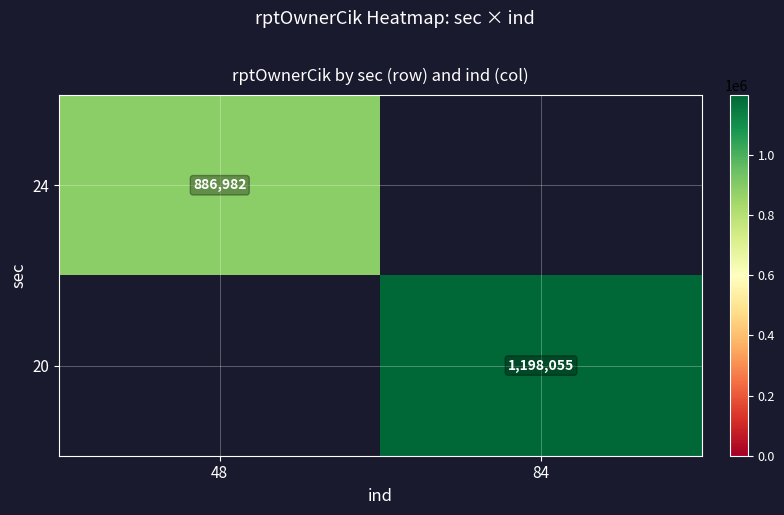

Is it true that 24 equals 515902 at 48?

False